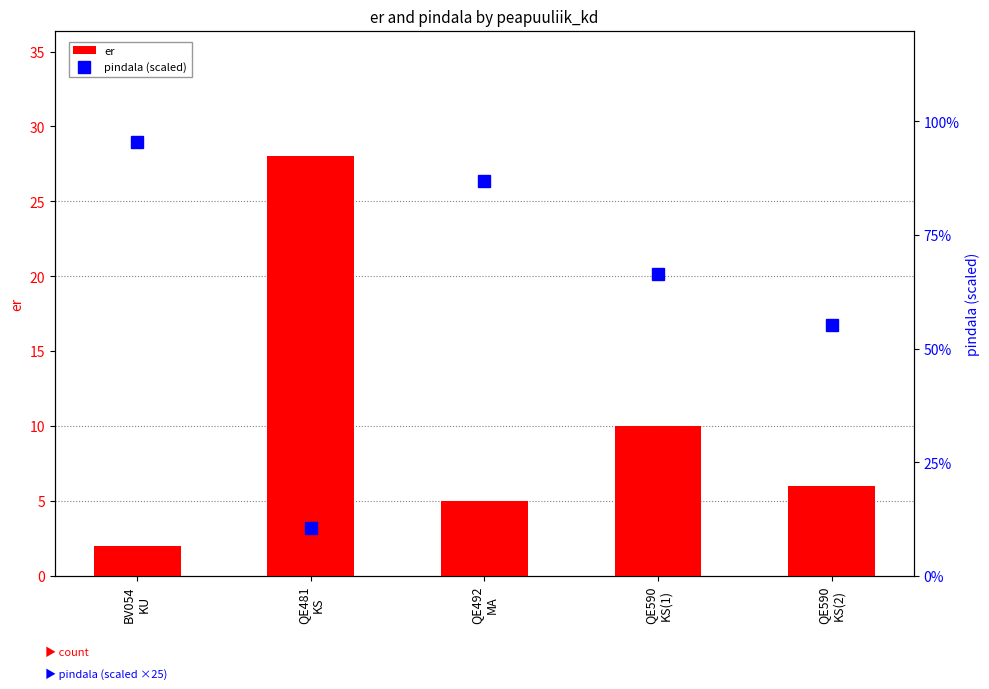

What position from the right is QE590
KS(1)?

2